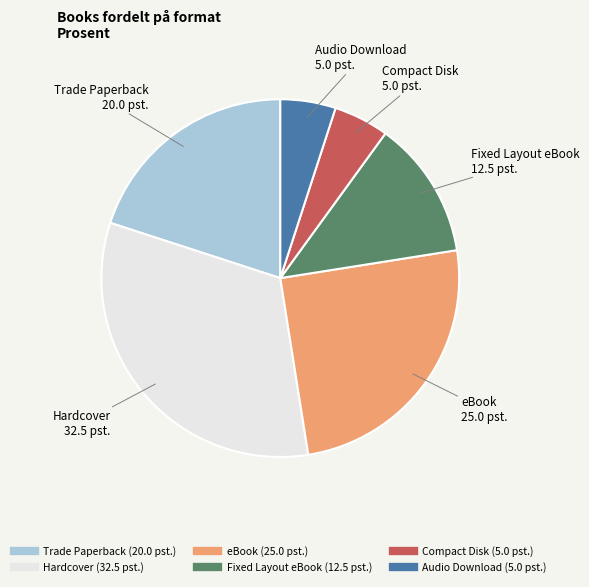

Do Audio Download and eBook together represent more than half of the pie?

No